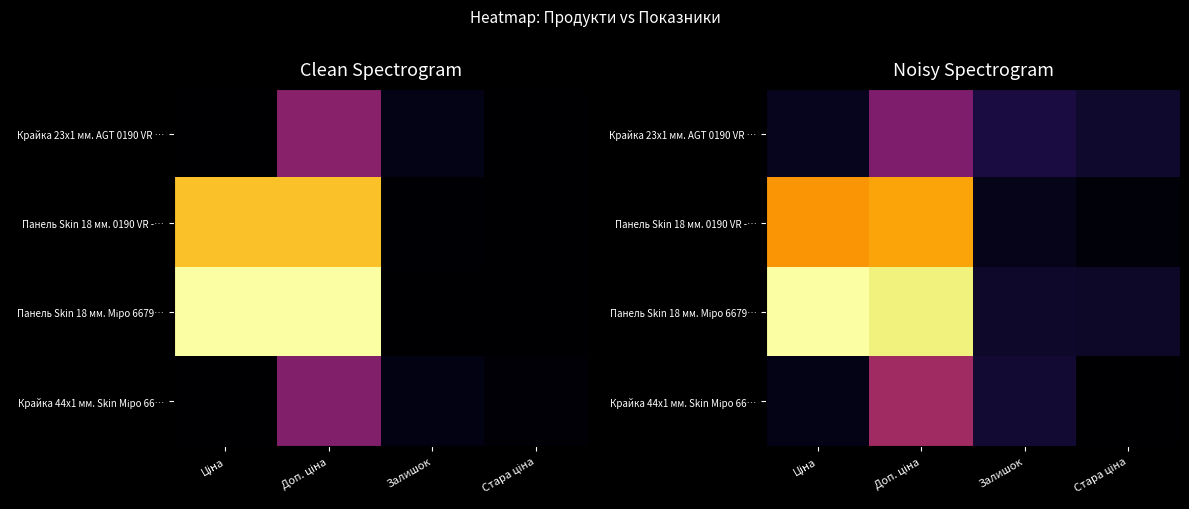

What is the smallest value displayed?

-299.3